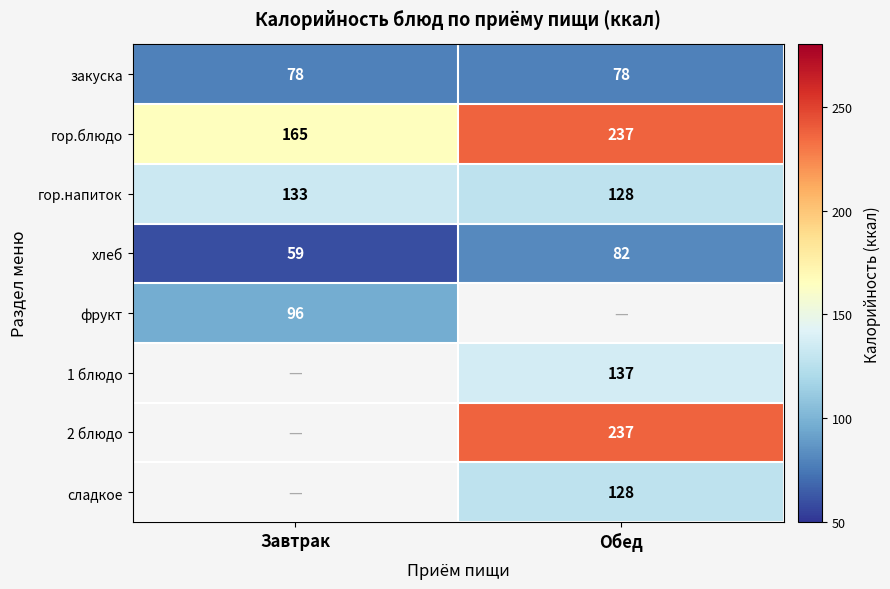

Is the value of гор.напиток at Обед greater than the value of 1 блюдо at Обед?

No